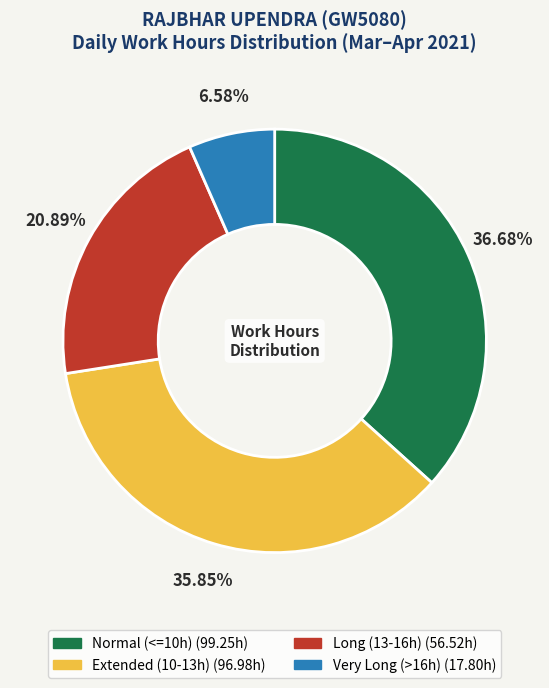

Does any single category account for the majority?

No